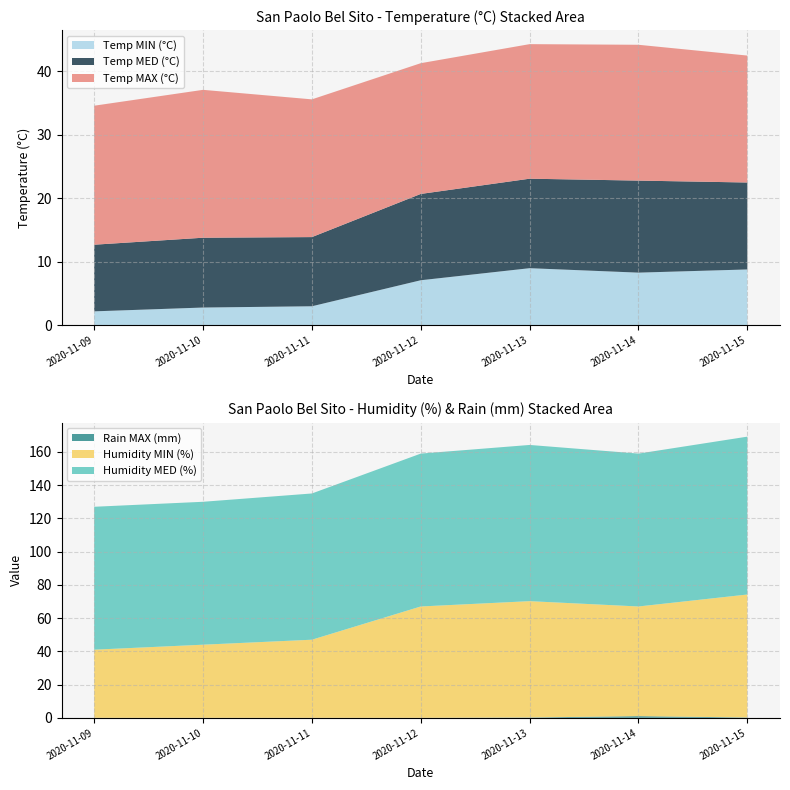

Reading left to right, transcribe all the data shown in this chart.

Temp MAX (°C): 2020-11-09=21.9	2020-11-10=23.3	2020-11-11=21.7	2020-11-12=20.6	2020-11-13=21.2	2020-11-14=21.4	2020-11-15=20.0
Temp MIN (°C): 2020-11-09=2.2	2020-11-10=2.8	2020-11-11=3.0	2020-11-12=7.1	2020-11-13=9.0	2020-11-14=8.3	2020-11-15=8.8
Temp MED (°C): 2020-11-09=10.5	2020-11-10=11.0	2020-11-11=10.9	2020-11-12=13.6	2020-11-13=14.1	2020-11-14=14.5	2020-11-15=13.7
Humidity MIN (%): 2020-11-09=41.0	2020-11-10=44.0	2020-11-11=47.0	2020-11-12=67.0	2020-11-13=70.0	2020-11-14=66.0	2020-11-15=74.0
Humidity MED (%): 2020-11-09=86.0	2020-11-10=86.0	2020-11-11=88.0	2020-11-12=92.0	2020-11-13=94.0	2020-11-14=92.0	2020-11-15=95.0
Rain MAX (mm): 2020-11-09=0.0	2020-11-10=0.0	2020-11-11=0.0	2020-11-12=0.0	2020-11-13=0.2	2020-11-14=1.0	2020-11-15=0.2